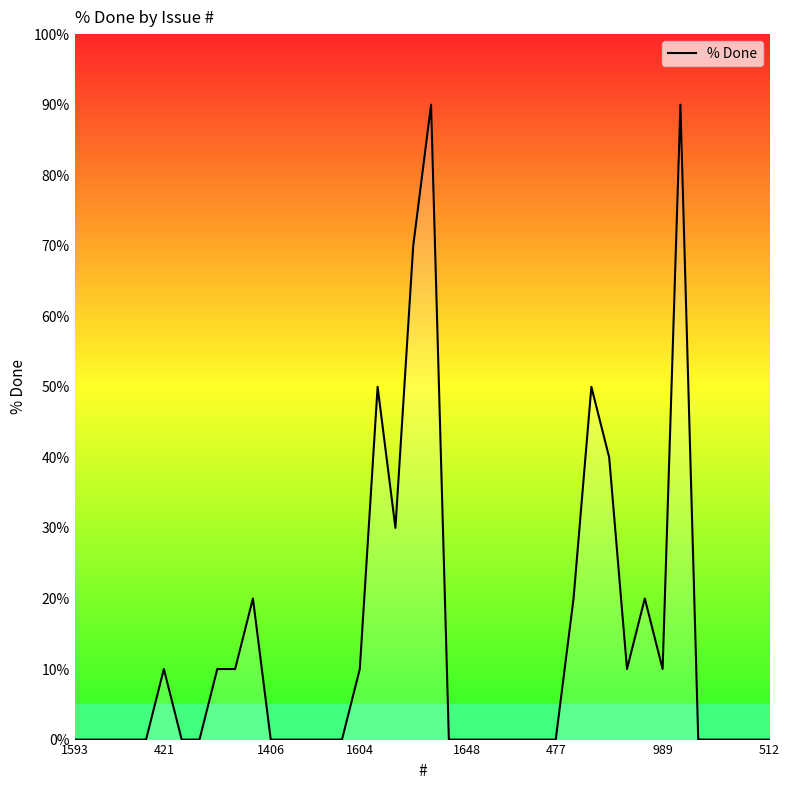

What is the greatest value displayed?

90